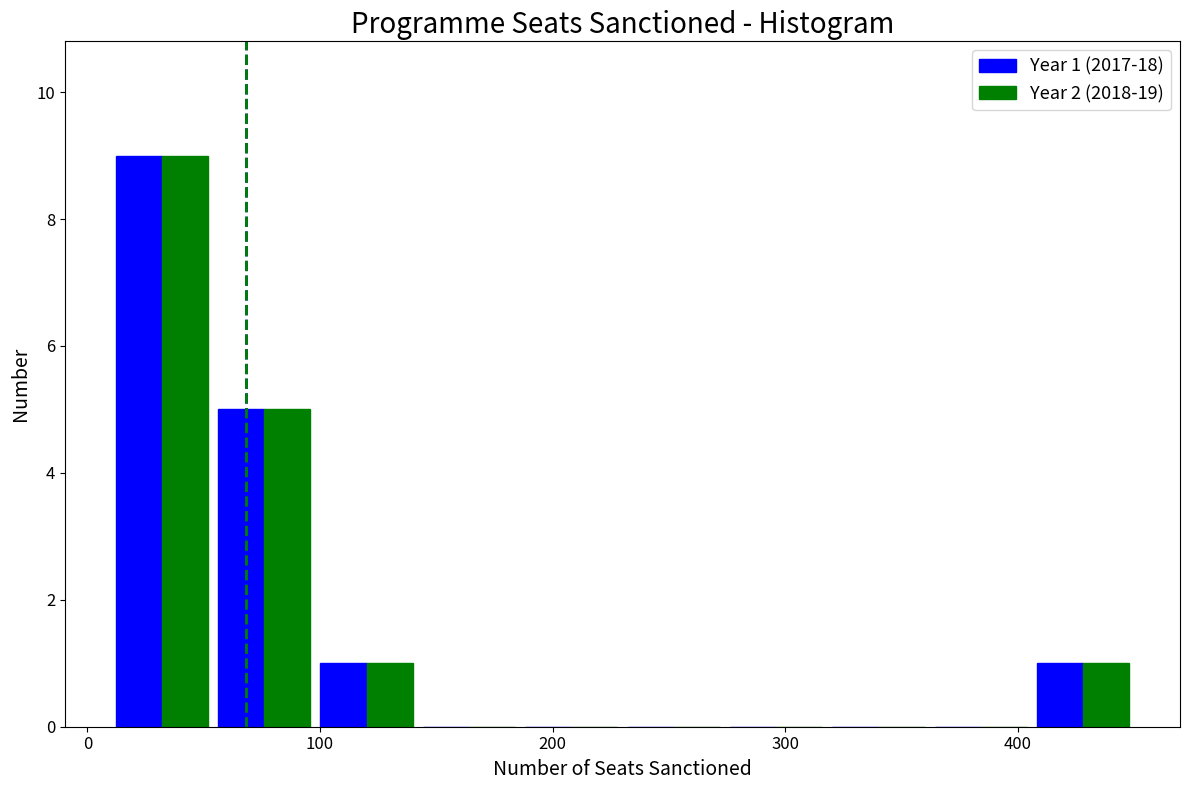

In the Year 2 (2018-19) series, which range on the x-axis has the tallest bar?

10 to 54